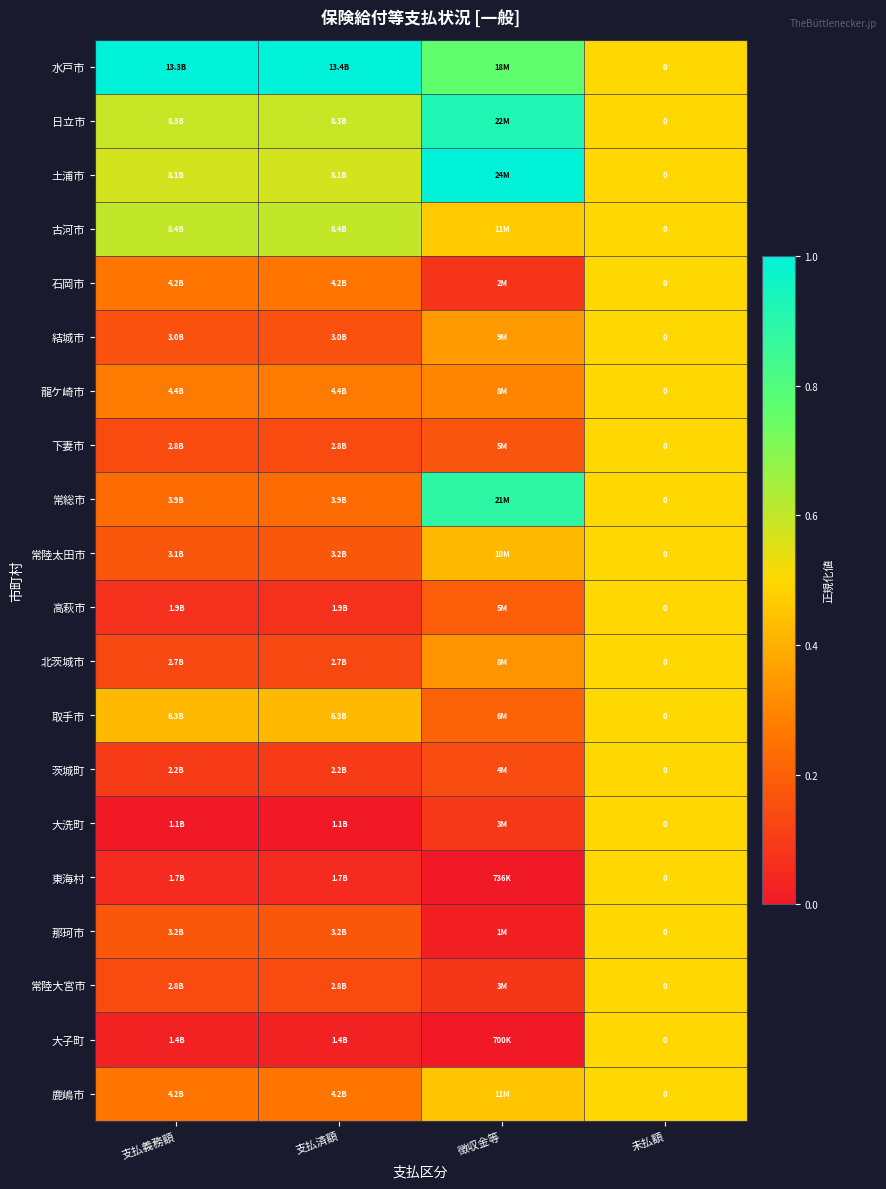

Which series has the largest total across all categories?

水戸市